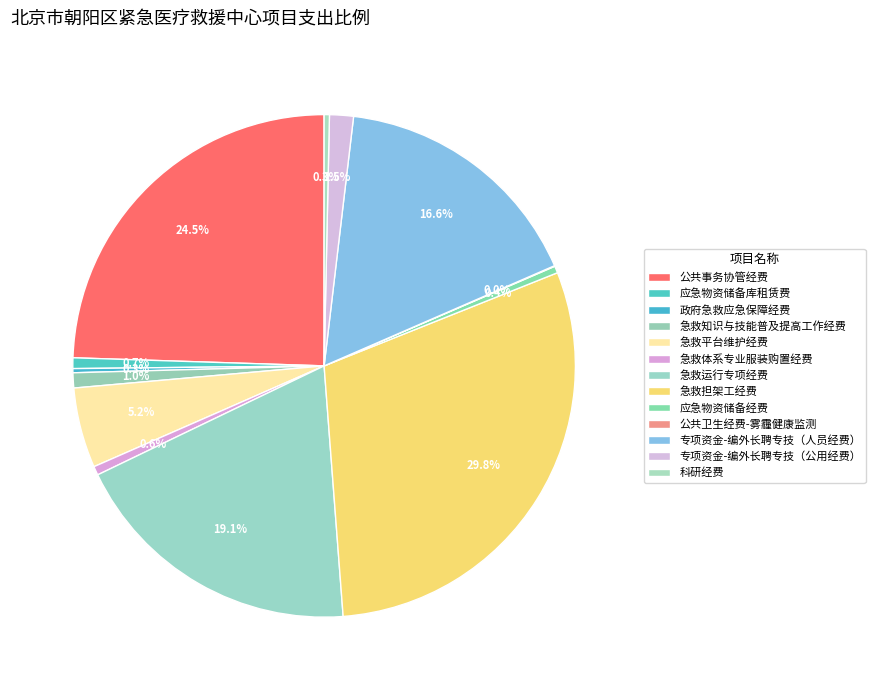

Approximately how many times larger is the value at 急救体系专业服装购置经费 compared to 政府急救应急保障经费?

2.1